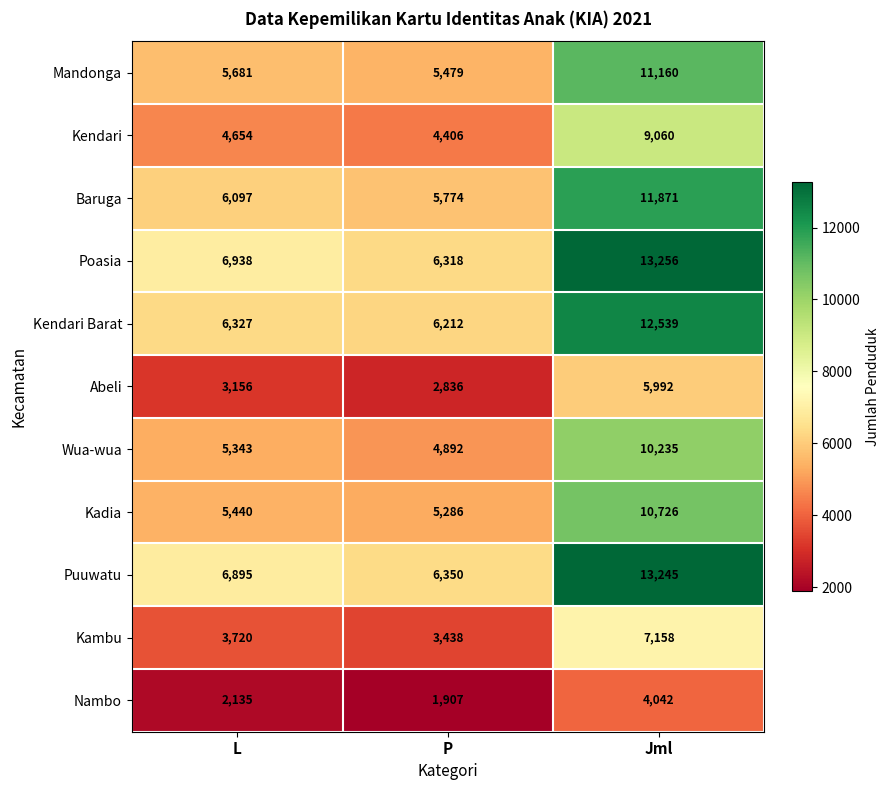

What is the total value across all series at Jml?

109284